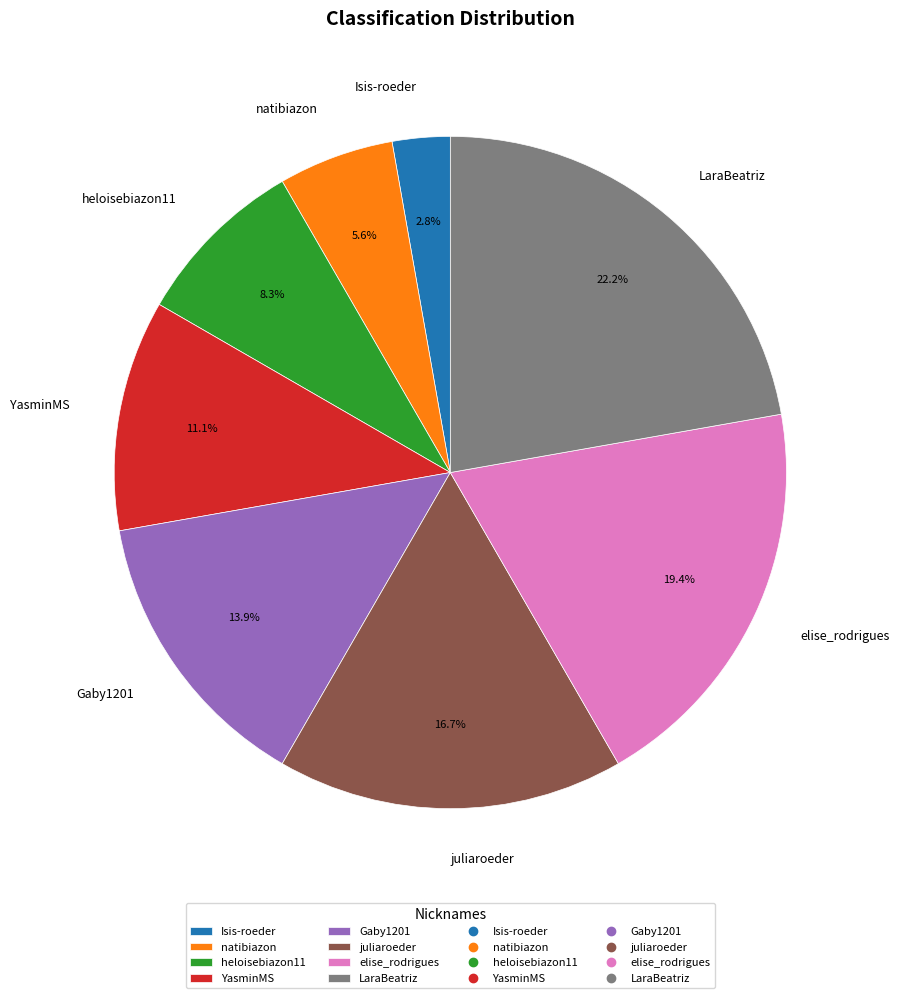

To the nearest percent, what is the difference between the Gaby1201 and heloisebiazon11 slice percentages?

6%